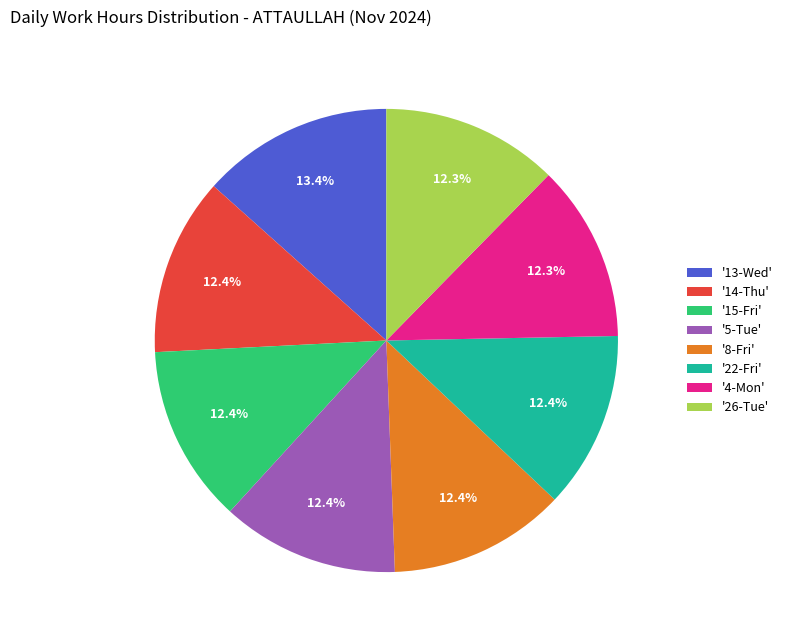

What is the ratio of the value at '13-Wed' to the value at '8-Fri'?

1.1